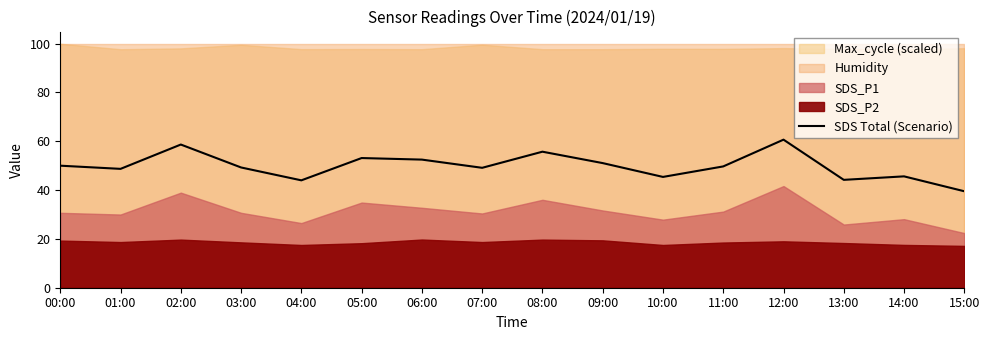

Which has a higher value, 13:00 or 01:00?

01:00